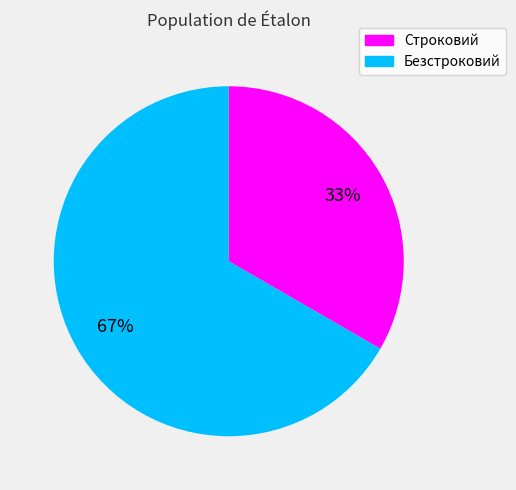

To the nearest percent, what is the average slice percentage?

50%